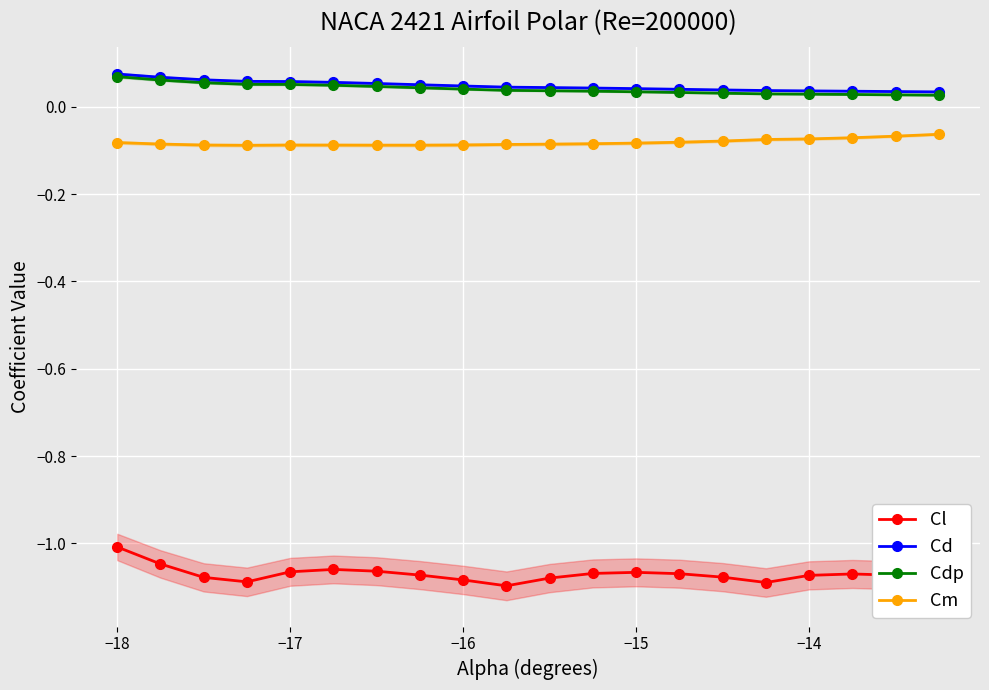

What are all the series names shown in the legend?

Cl, Cd, Cdp, Cm